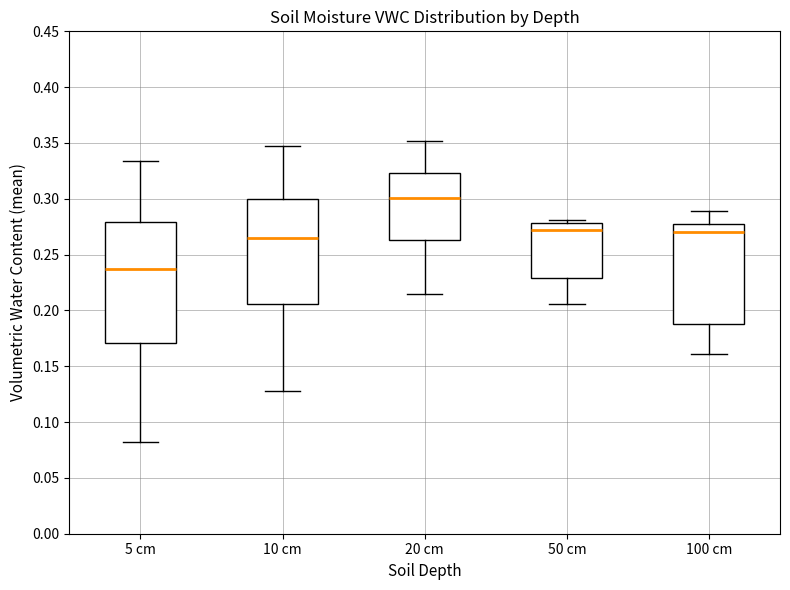

Where is the lower edge of the box for 100 cm on the y-axis? The values are not printed on the chart, so give them approximately, as read against the axis.

0.190